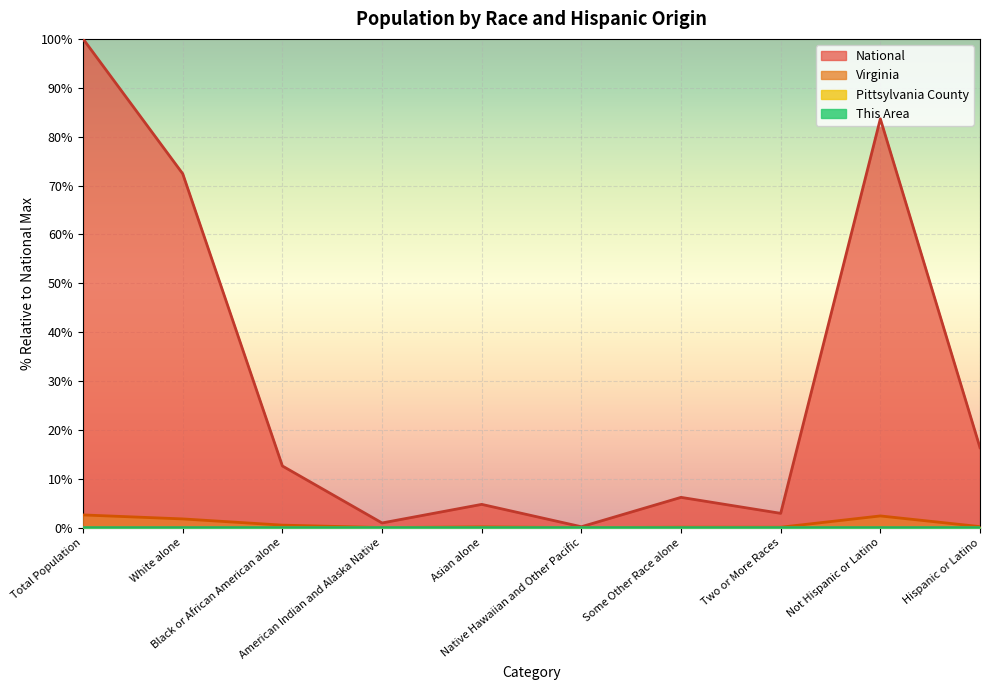

How many data points in National are above 12?

5